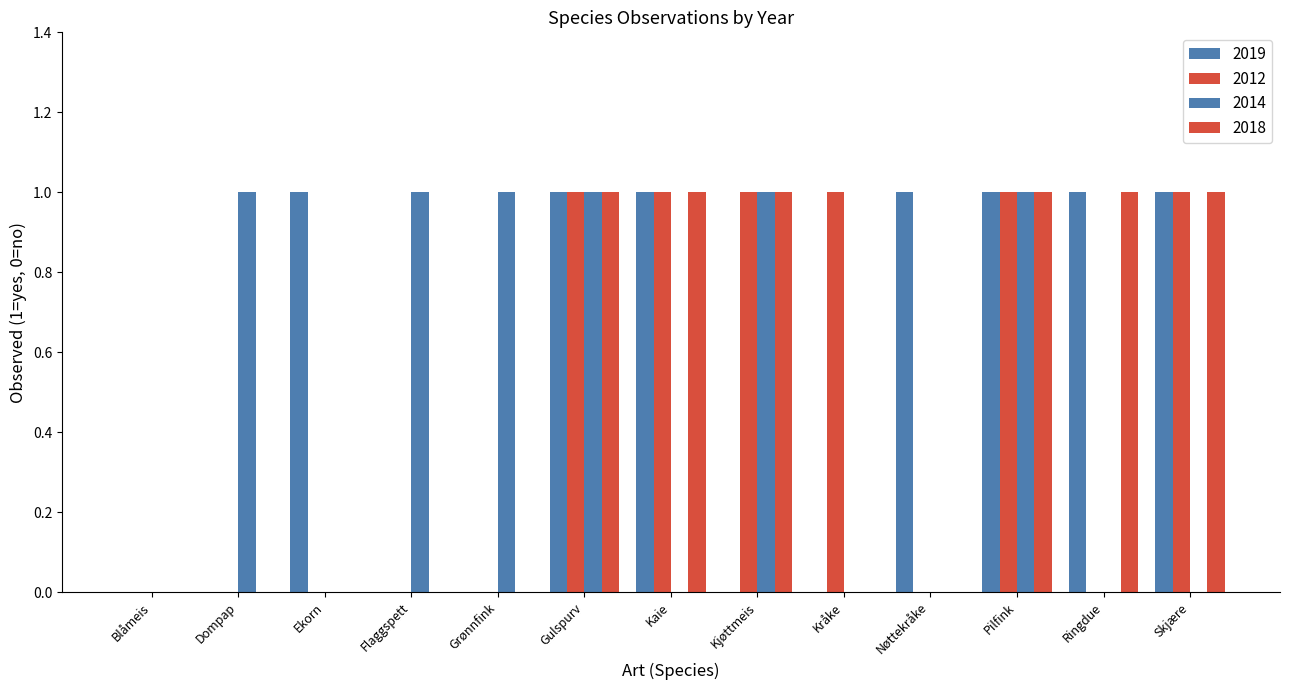

What is the value of the 2014 bar at the 8th from the left?

1